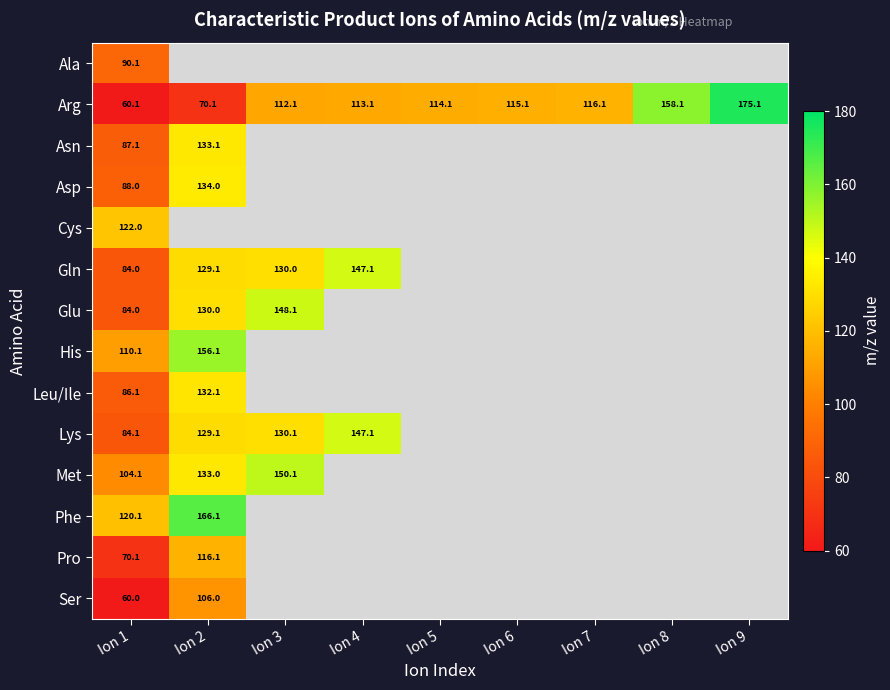

Rank the series by their maximum value, from lowest to highest.

Ala, Ser, Pro, Cys, Leu/Ile, Asn, Asp, Gln, Lys, Glu, Met, His, Phe, Arg